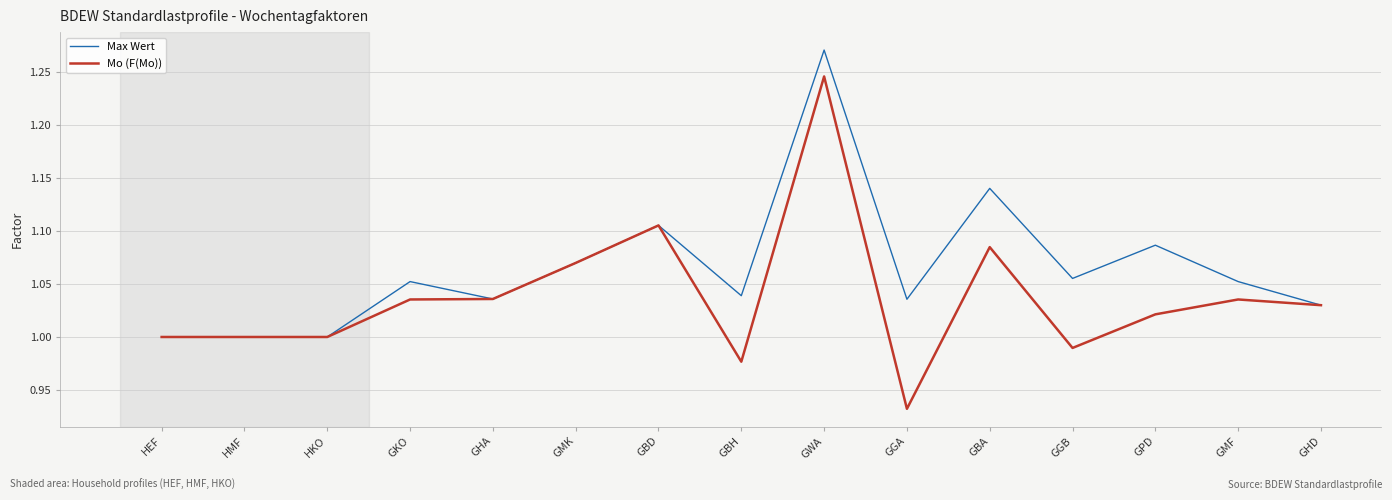

The value of Max Wert at HMF is 1.0. True or false?

True